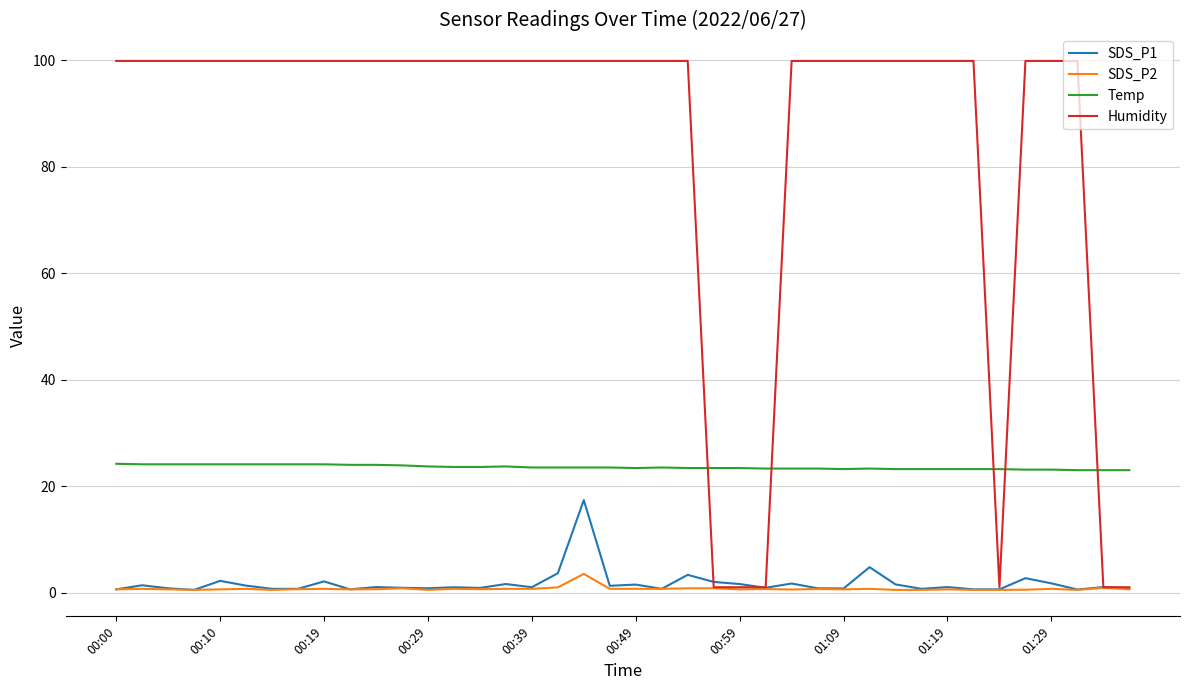

List the series in order of their peak value, lowest first.

SDS_P2, SDS_P1, Temp, Humidity